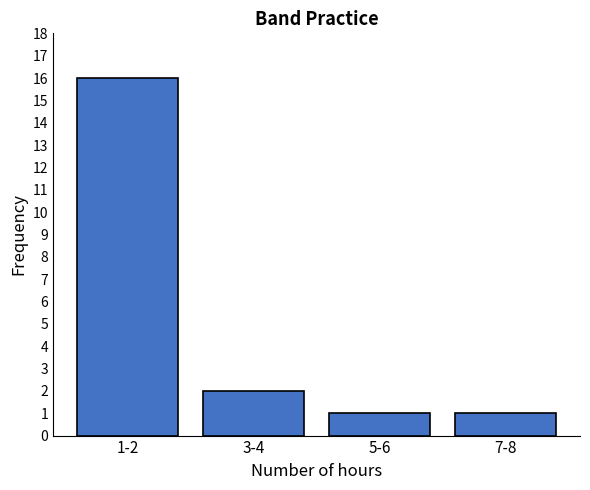

Reading left to right, extract all data points from this chart.

16	2	1	1